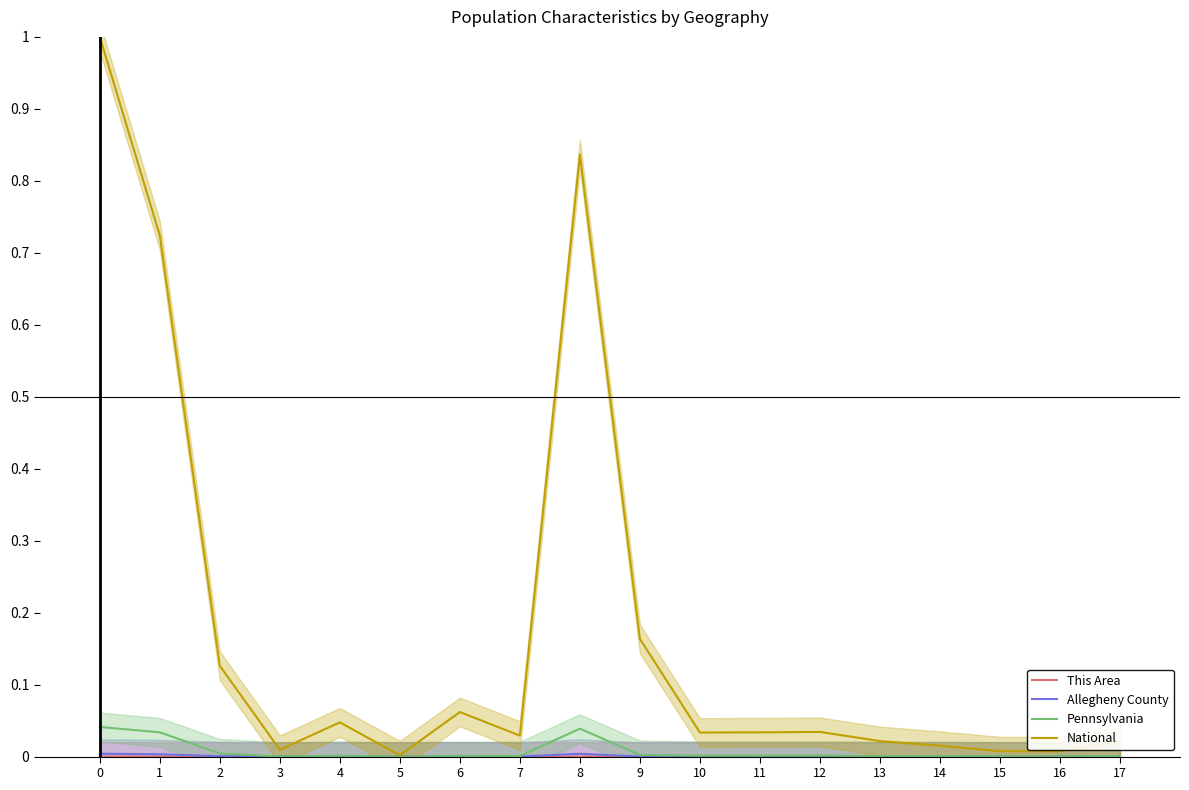

How many interior local peaks does the This Area series have?

3